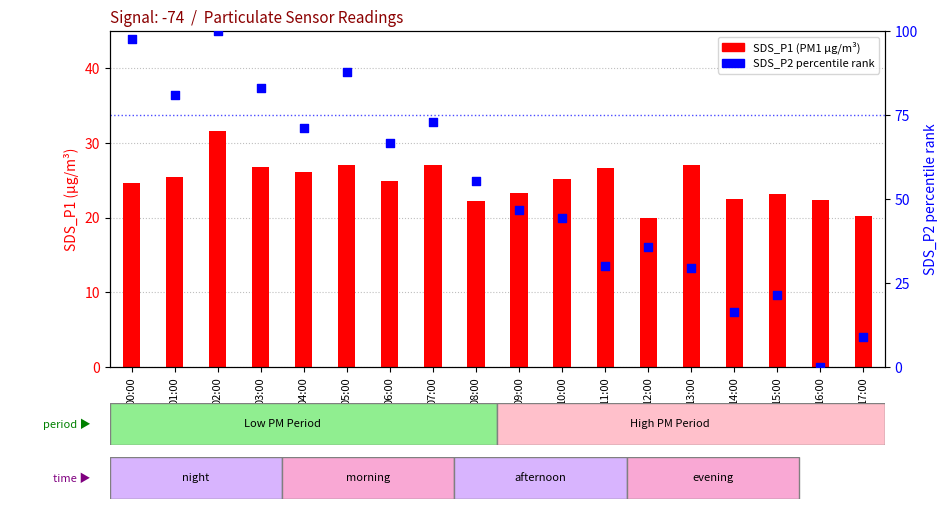

Which series has the largest total across all categories?

SDS_P2 percentile